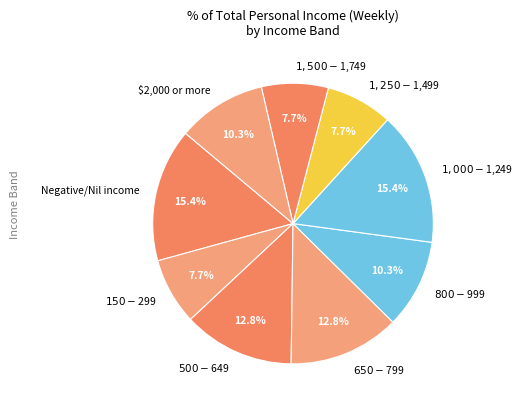

True or false: $150-$299 accounts for 1% of the total.

False